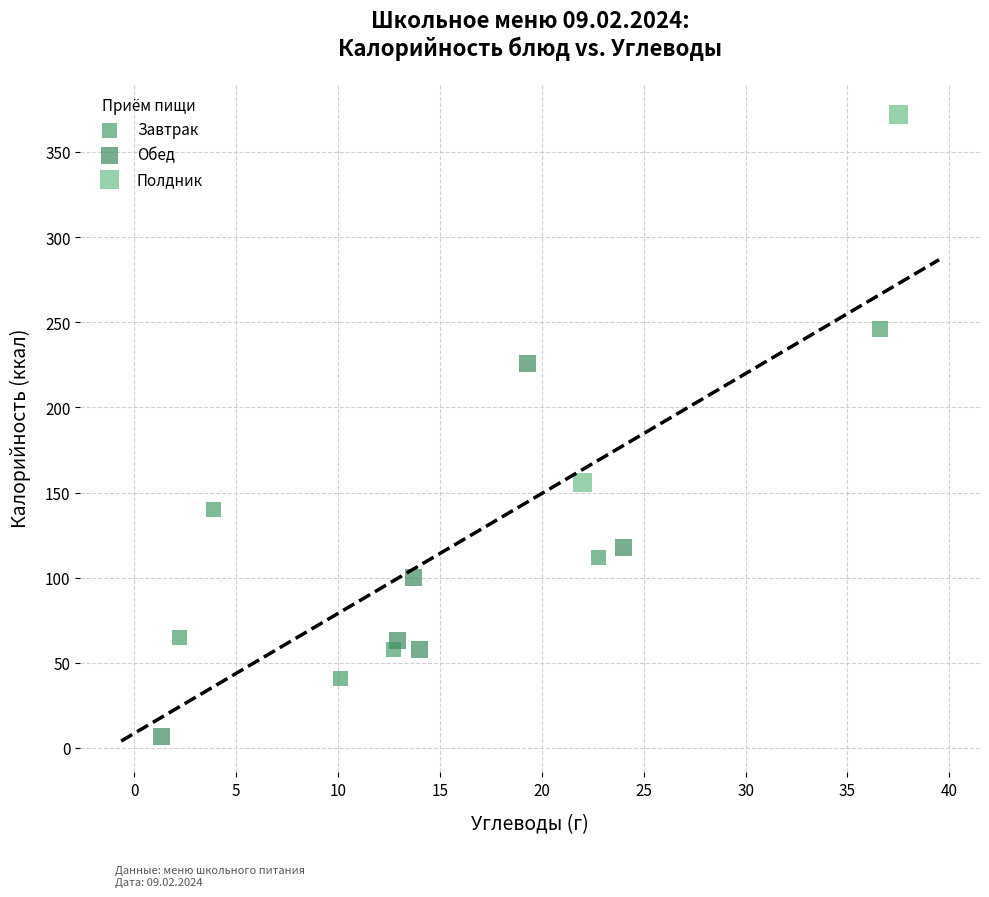

Which series reaches the minimum Y coordinate?

Обед